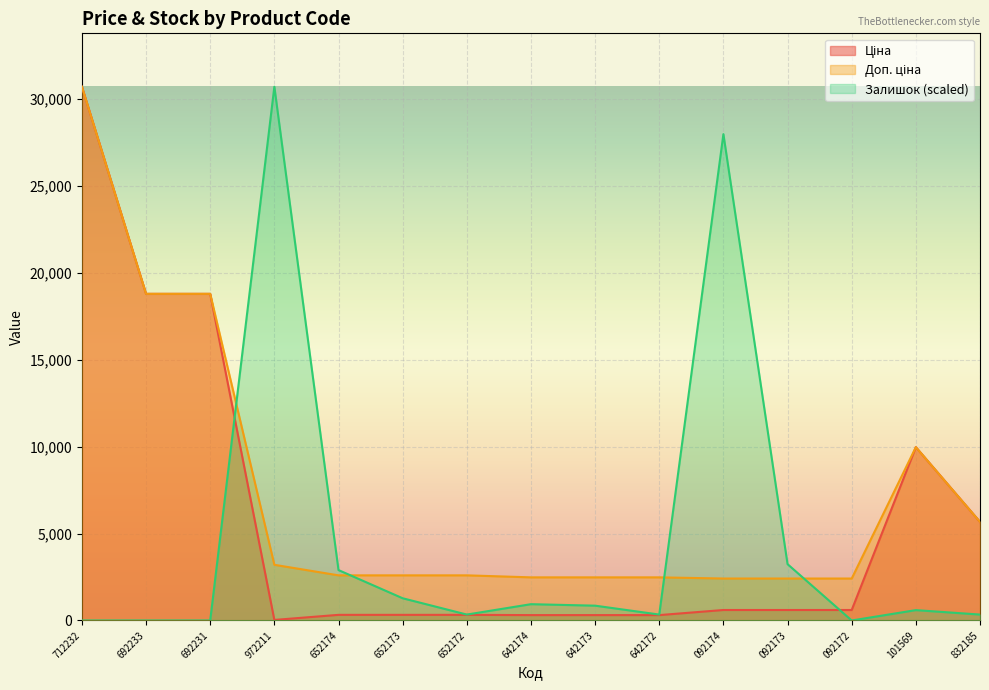

What is the sum of all Ціна values?

87708.0